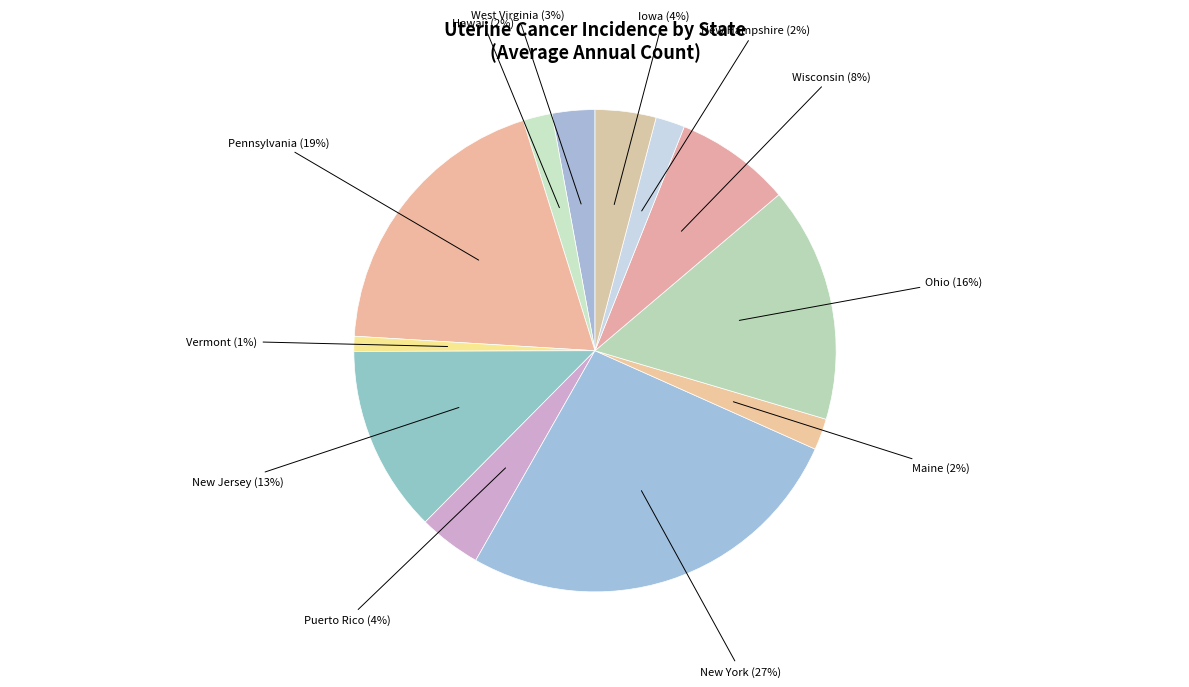

Is the sum of New York and Pennsylvania greater than half?

No